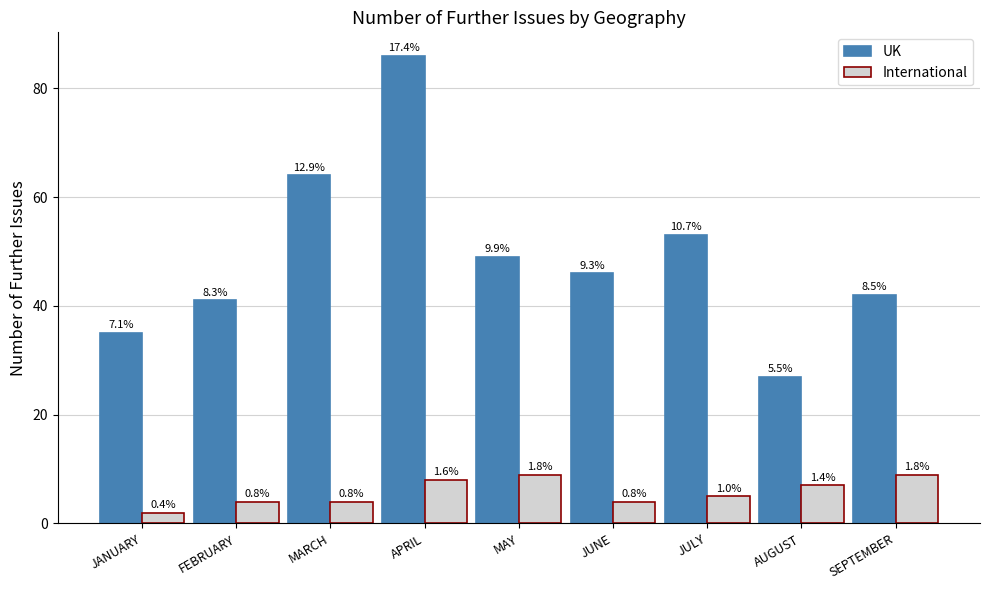

What is the label of the 8th bar from the right?

FEBRUARY